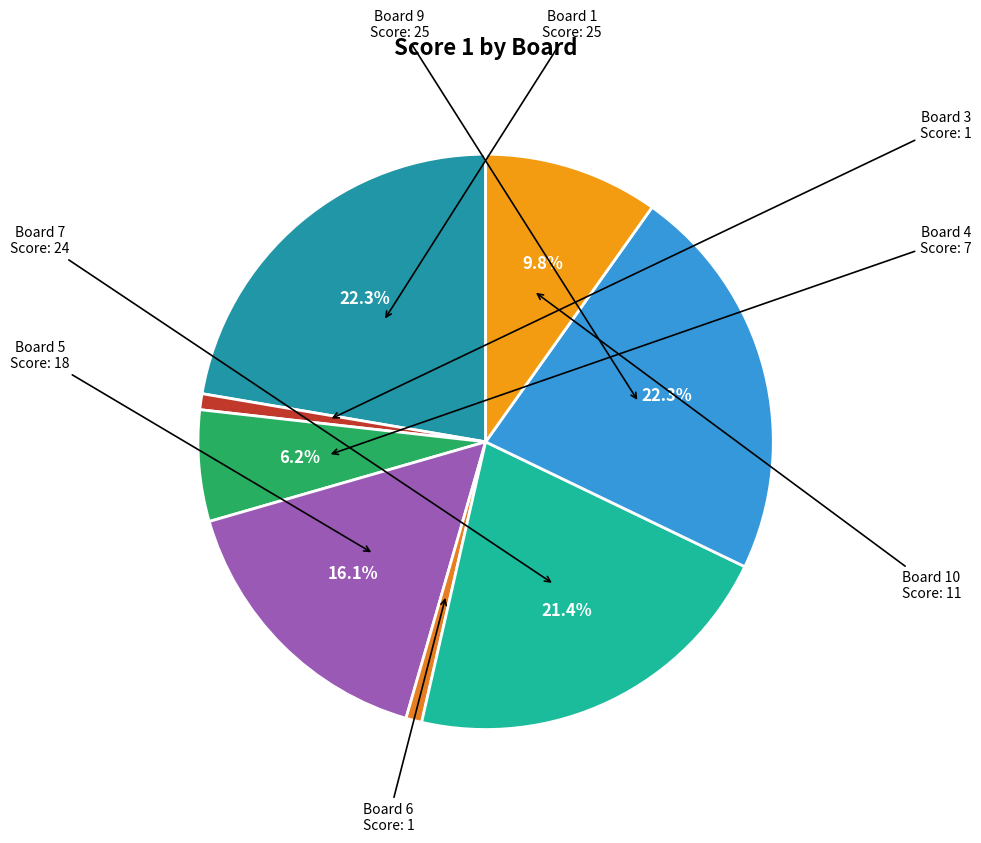

How many slices are in this pie chart?

8